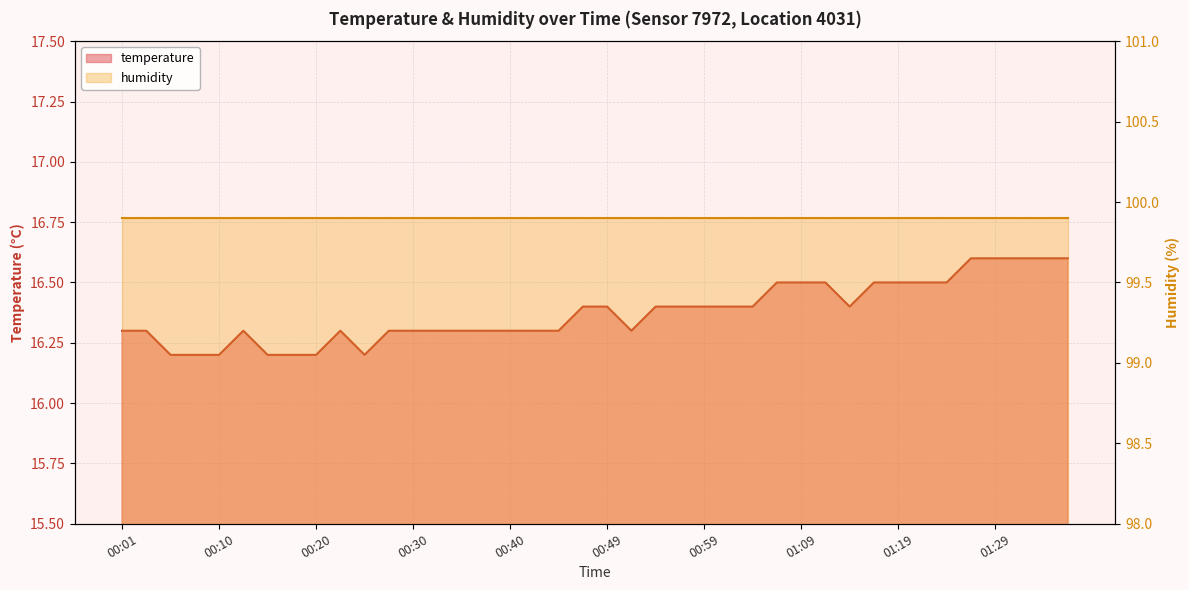

What is the label of the 6th point from the right?

01:24